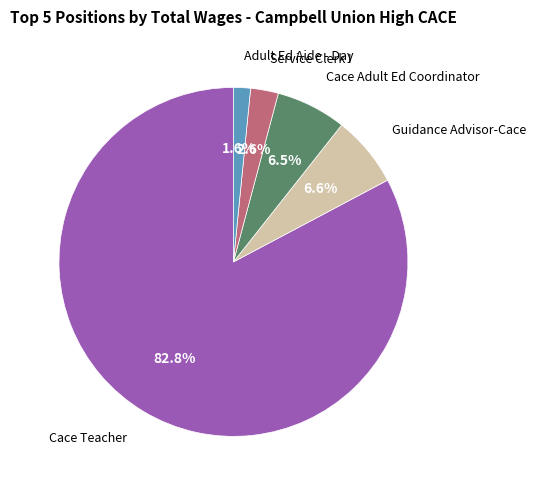

Which category has the smallest portion of the pie?

Adult Ed Aide - Day